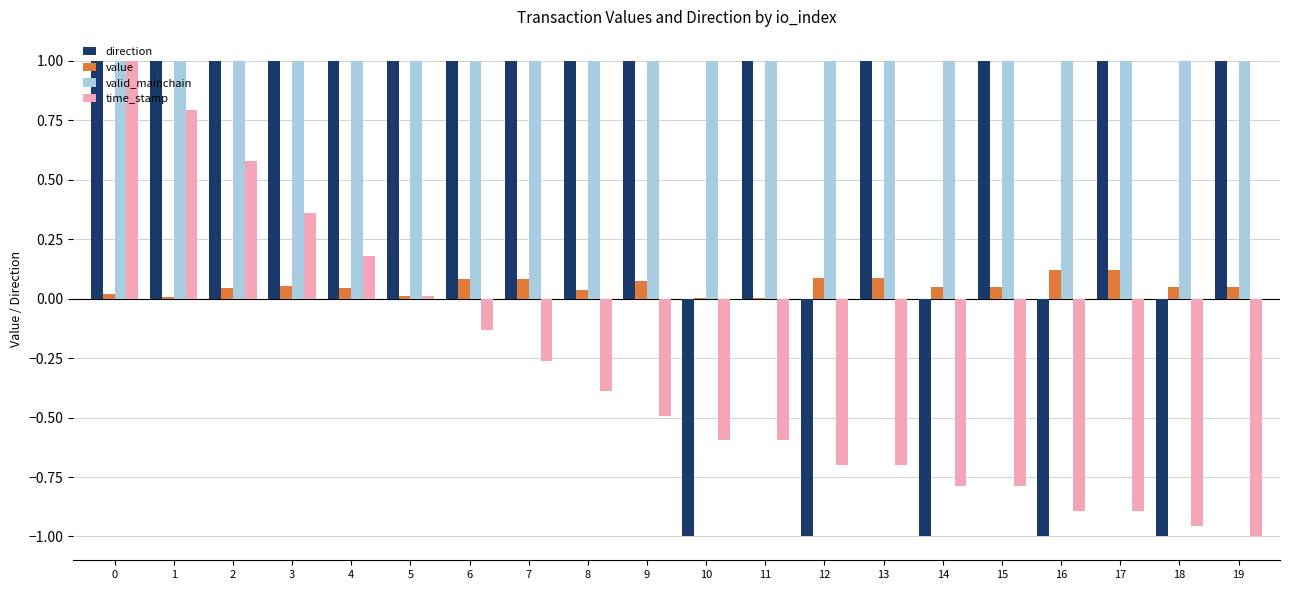

How many distinct data groups are displayed?

4